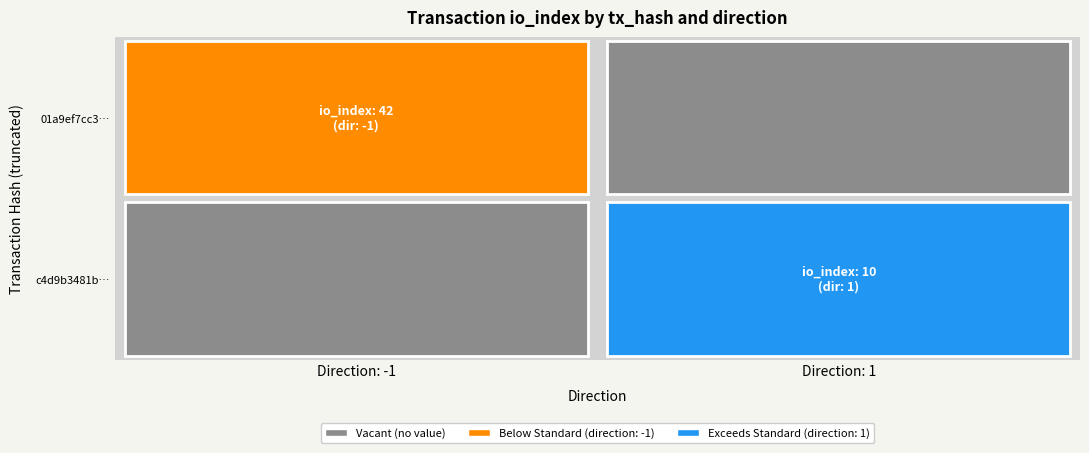

Reading left to right, list all the values displayed in this chart.

01a9ef7cc3562fa4d6f81355490021dfd29f0cf: direction=-1	io_index=42
c4d9b3481b2b7bb87f1cd4f6d7556829c7c4fe5: direction=1	io_index=10